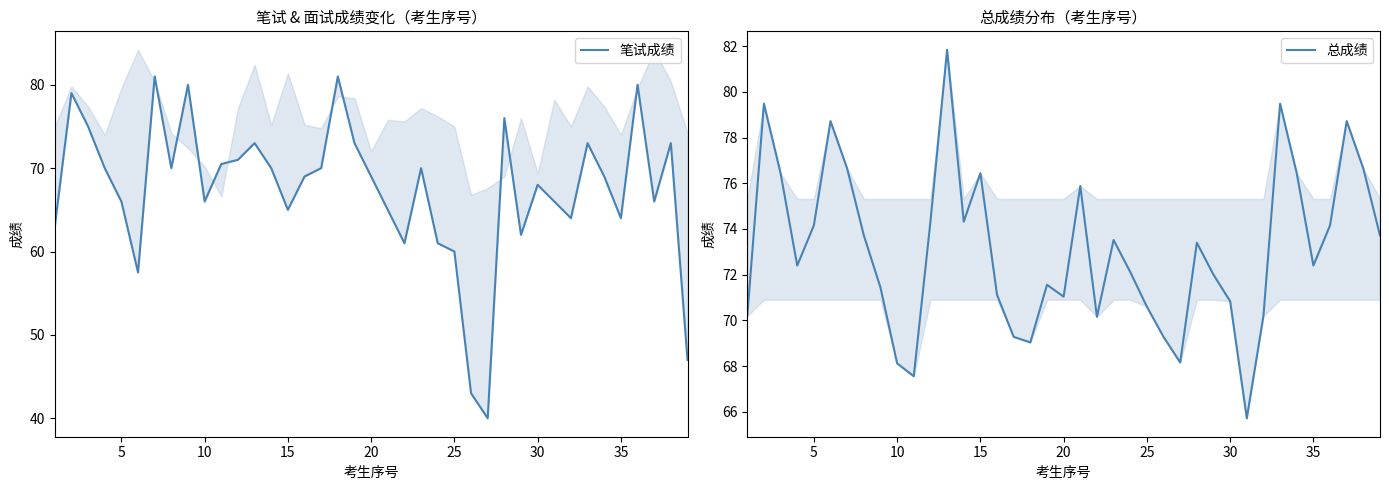

Count the number of categories in the chart.

39